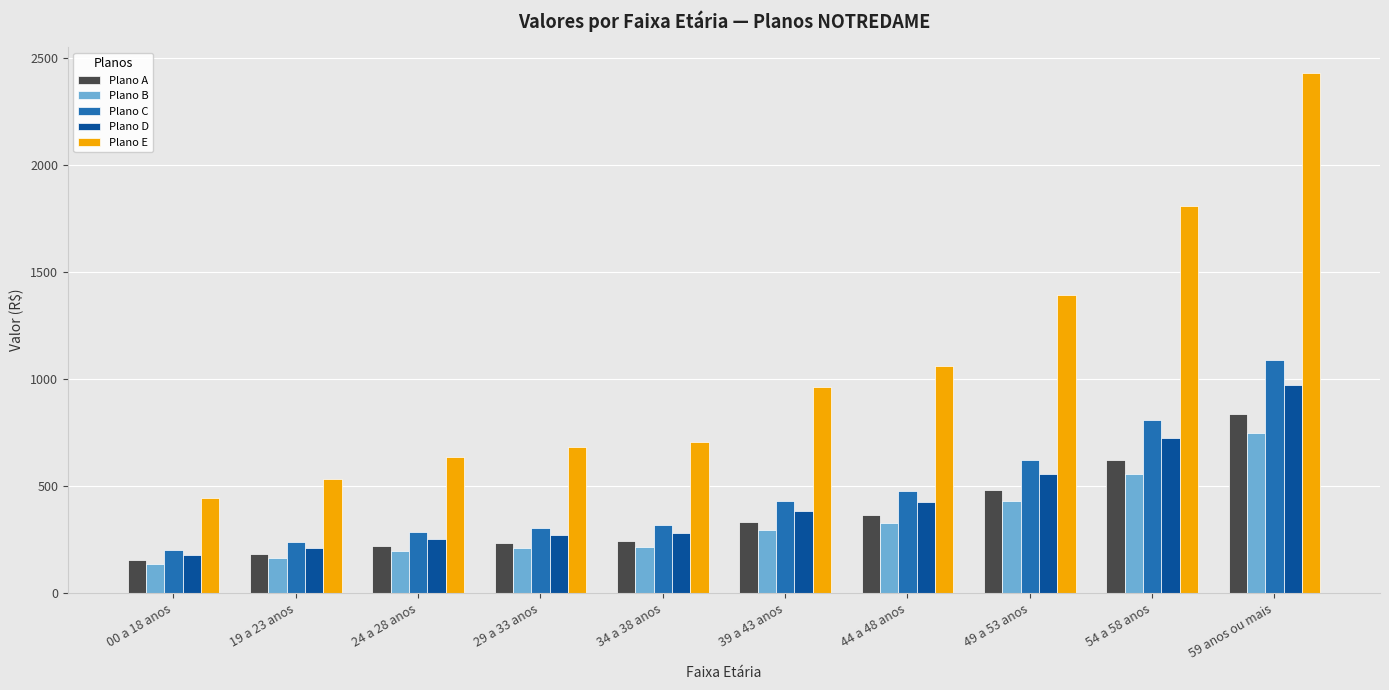

Which series has the widest spread of values?

Plano E